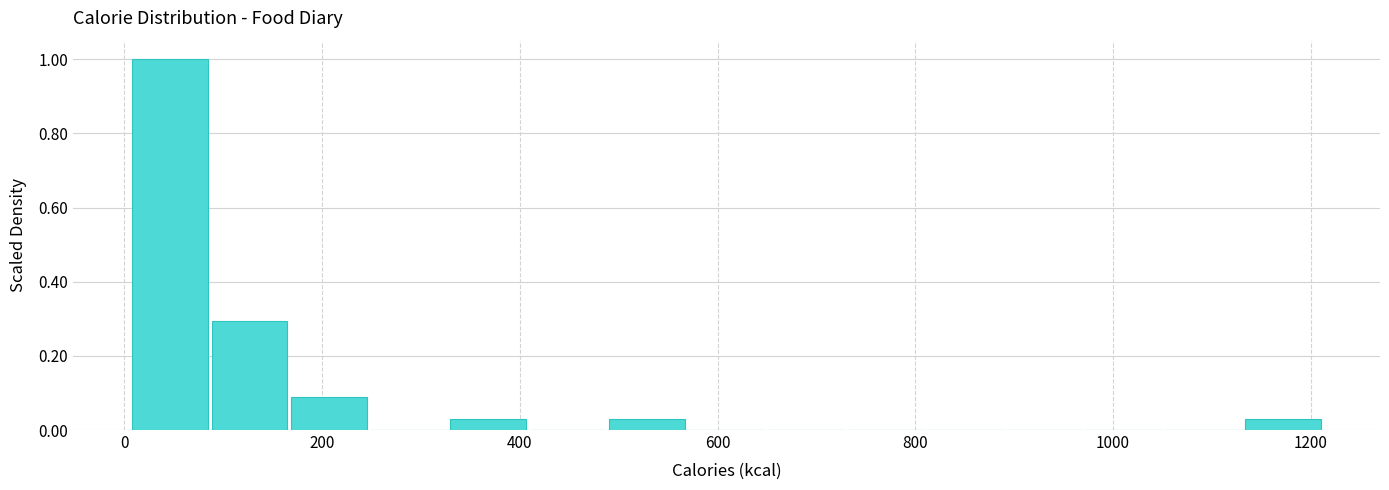

What is the height of the bar covering 160 to 240 on the x-axis? Neither the bar edges nor the heights are printed on the chart, so give them approximately, as read against the axes.

0.08